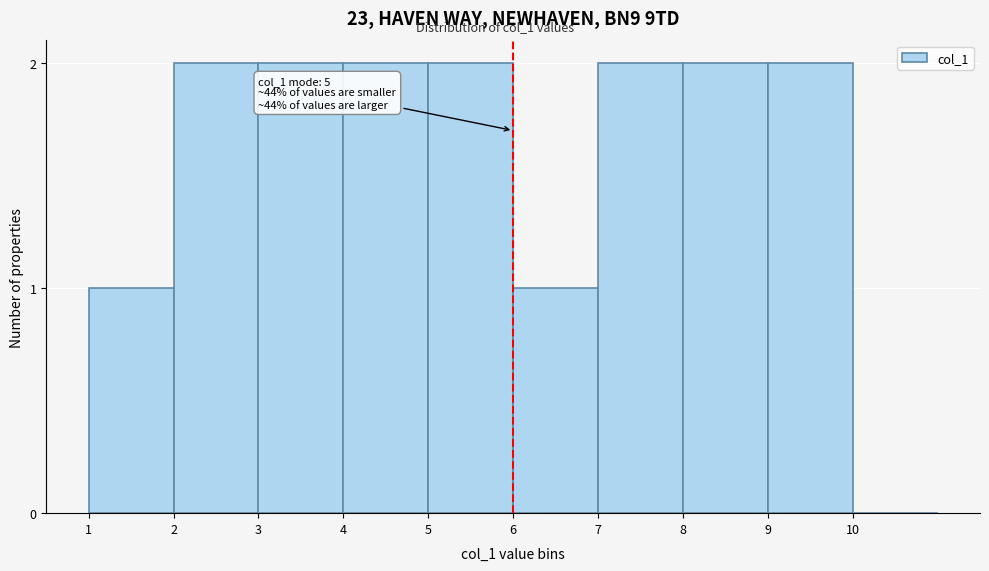

Reading right to left, transcribe all the data shown in this chart.

10=0	9=2	8=2	7=2	6=1	5=2	4=2	3=2	2=2	1=1